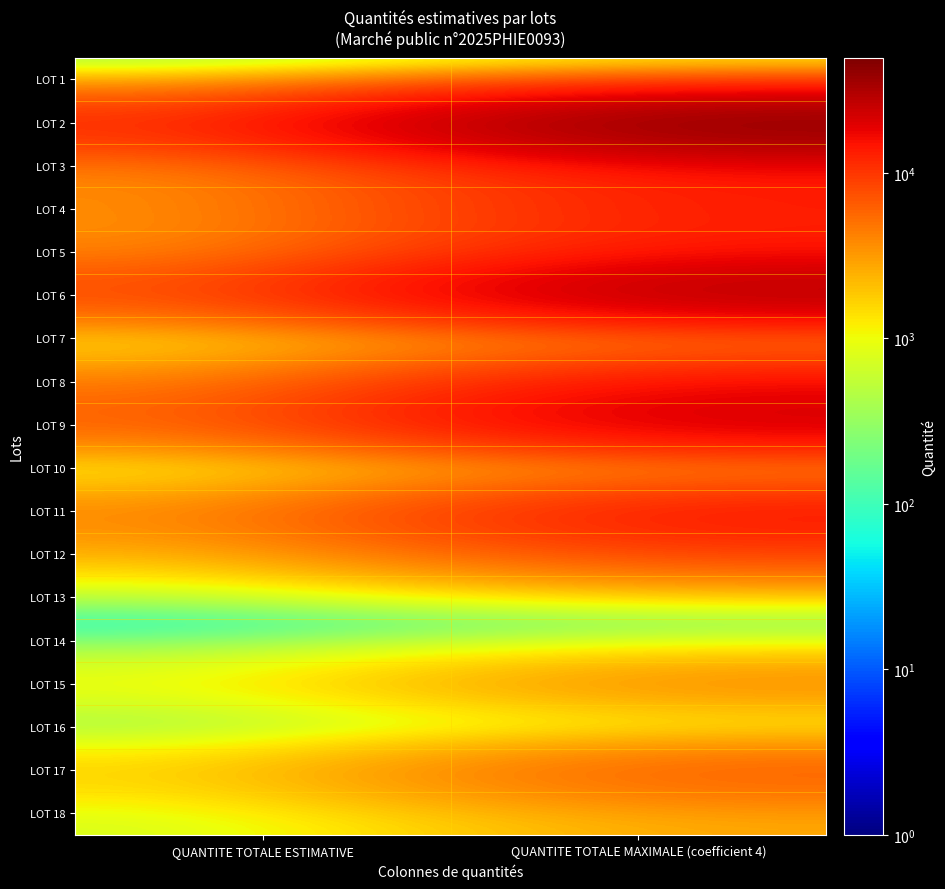

Between QUANTITE TOTALE MAXIMALE (coefficient 4) and QUANTITE TOTALE ESTIMATIVE, which is larger?

QUANTITE TOTALE MAXIMALE (coefficient 4)